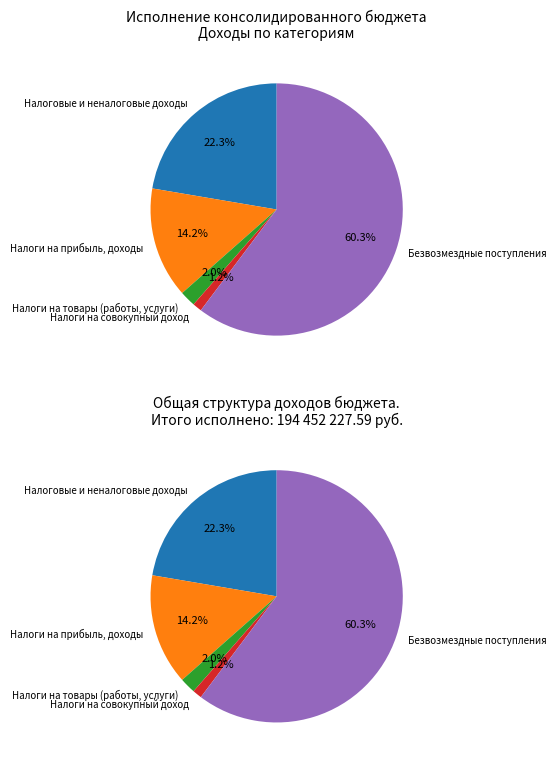

Count the number of slices in the pie.

5